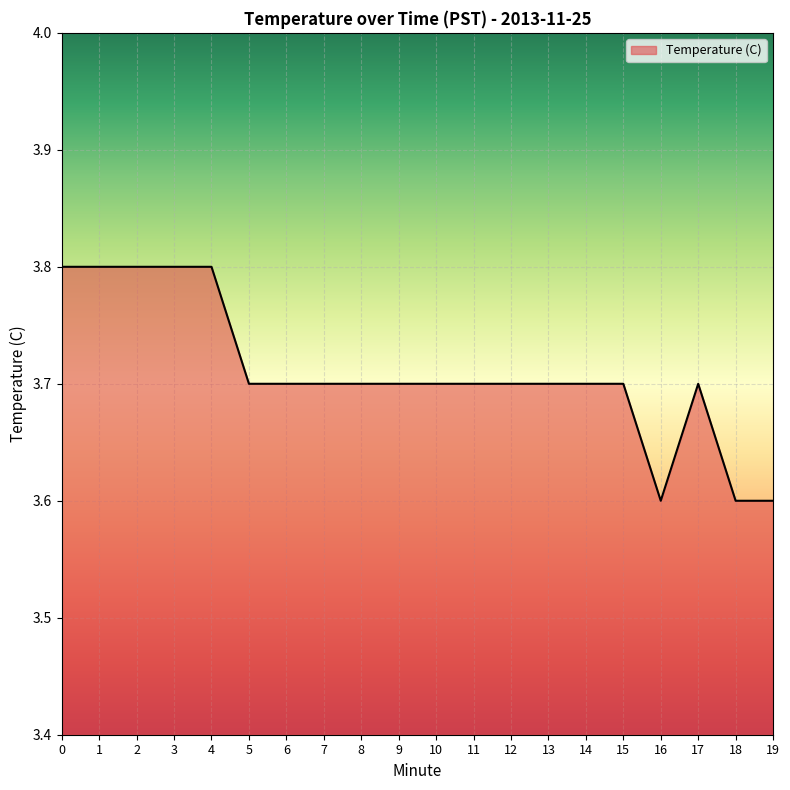

What is the ratio of the value at 15 to the value at 12?

1.0